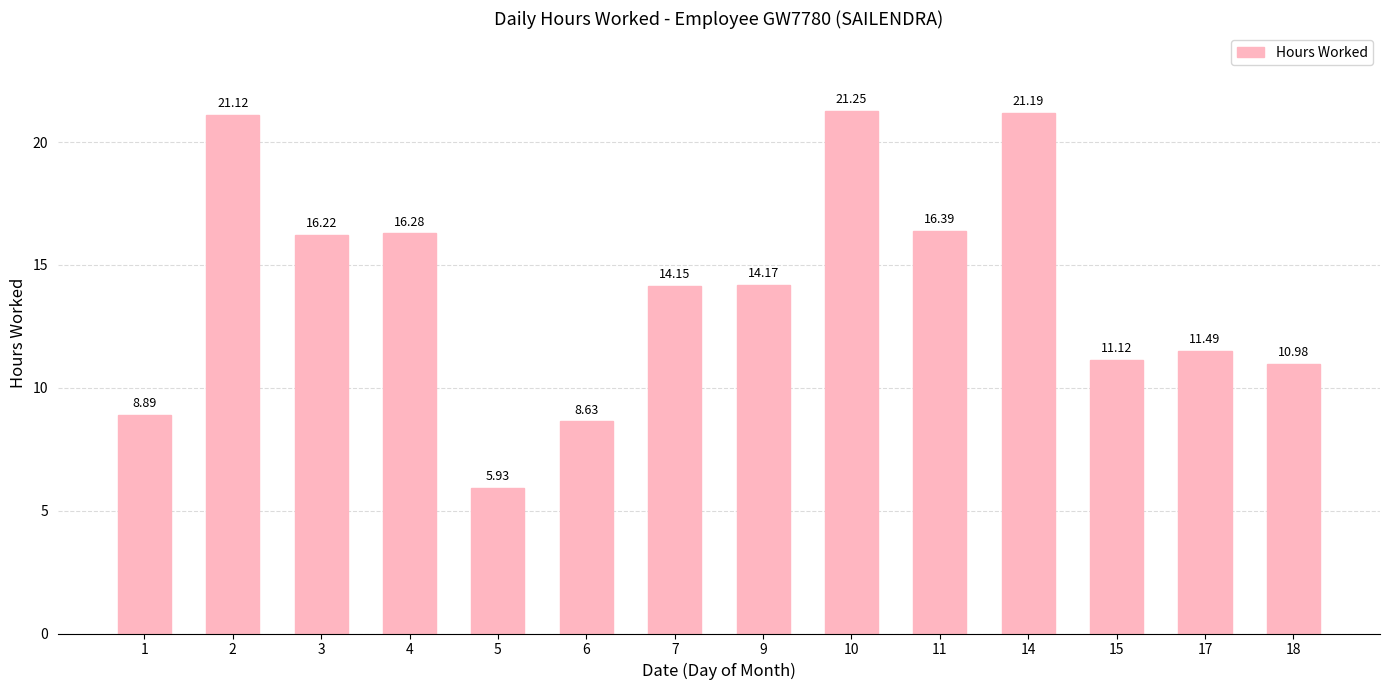

Where is the data nearest to the value 13?

7